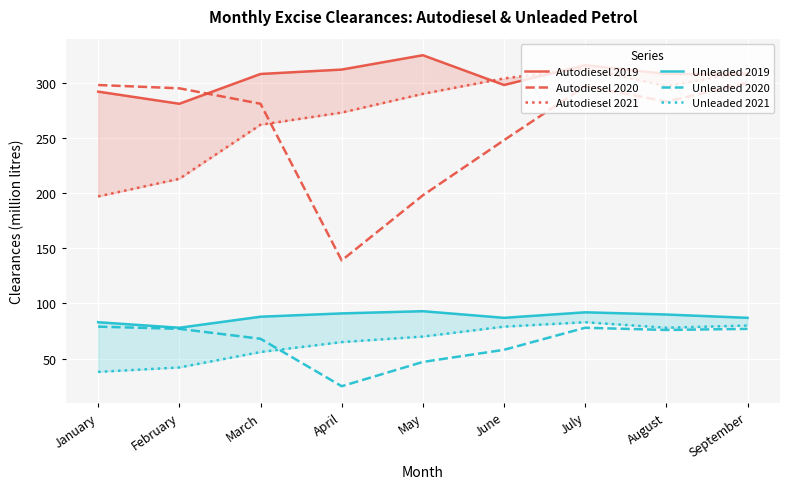

List the series in order of their peak value, highest first.

Autodiesel 2019, Autodiesel 2021, Autodiesel 2020, Unleaded 2019, Unleaded 2021, Unleaded 2020